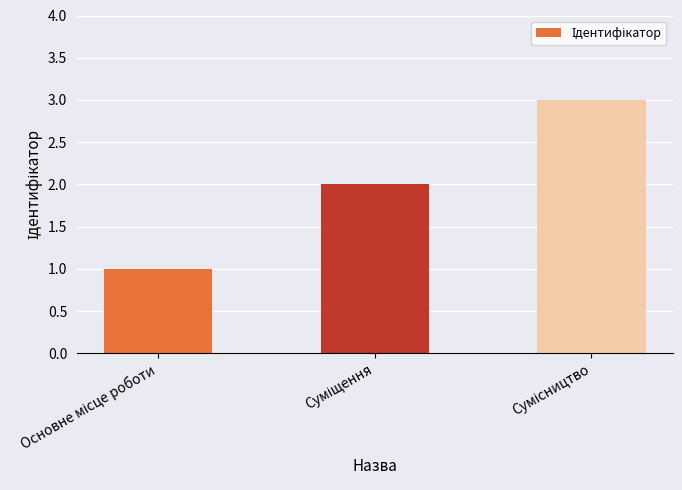

What is the greatest value displayed?

3